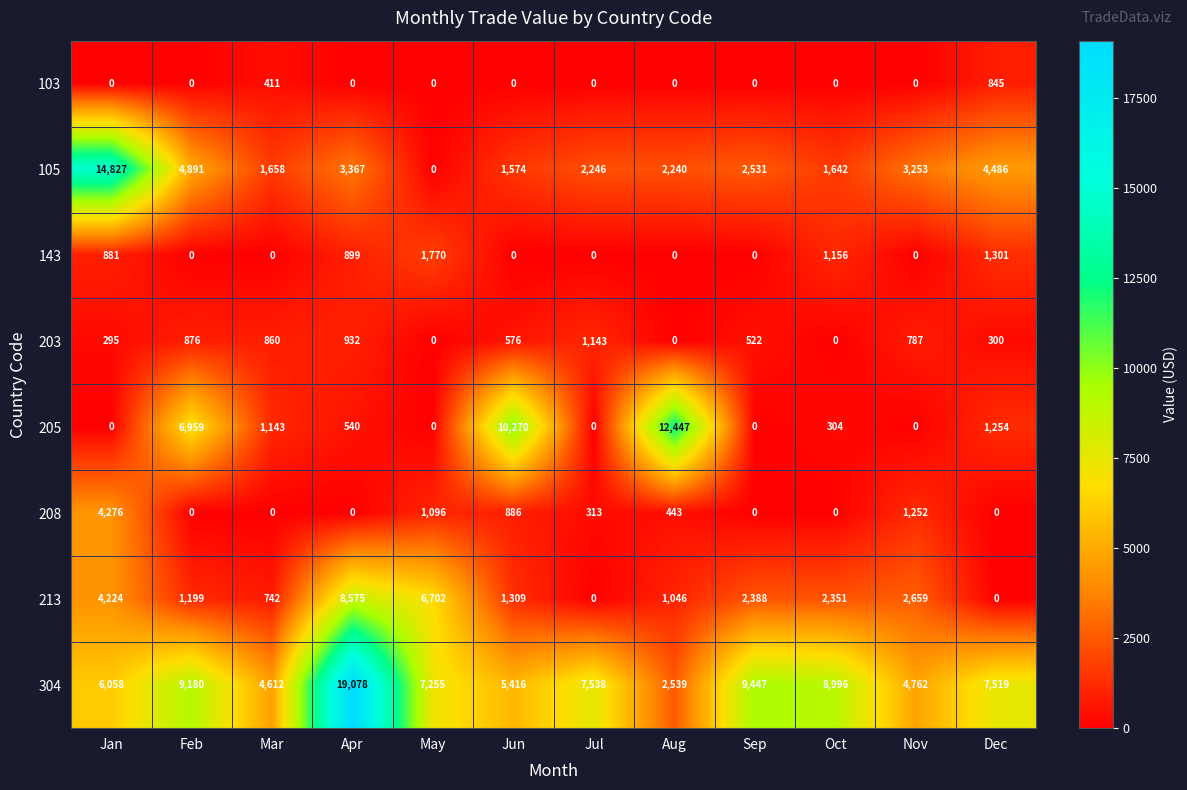

At which category is the sum across all series the highest?

Apr